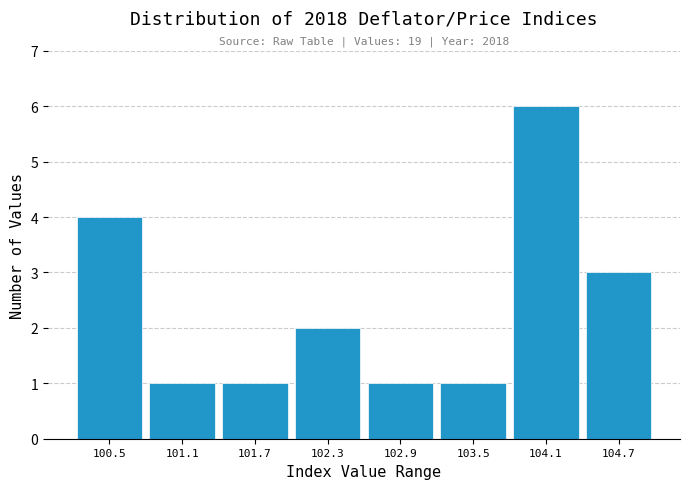

Over which range of the x-axis is the bar tallest?

103.8 to 104.4